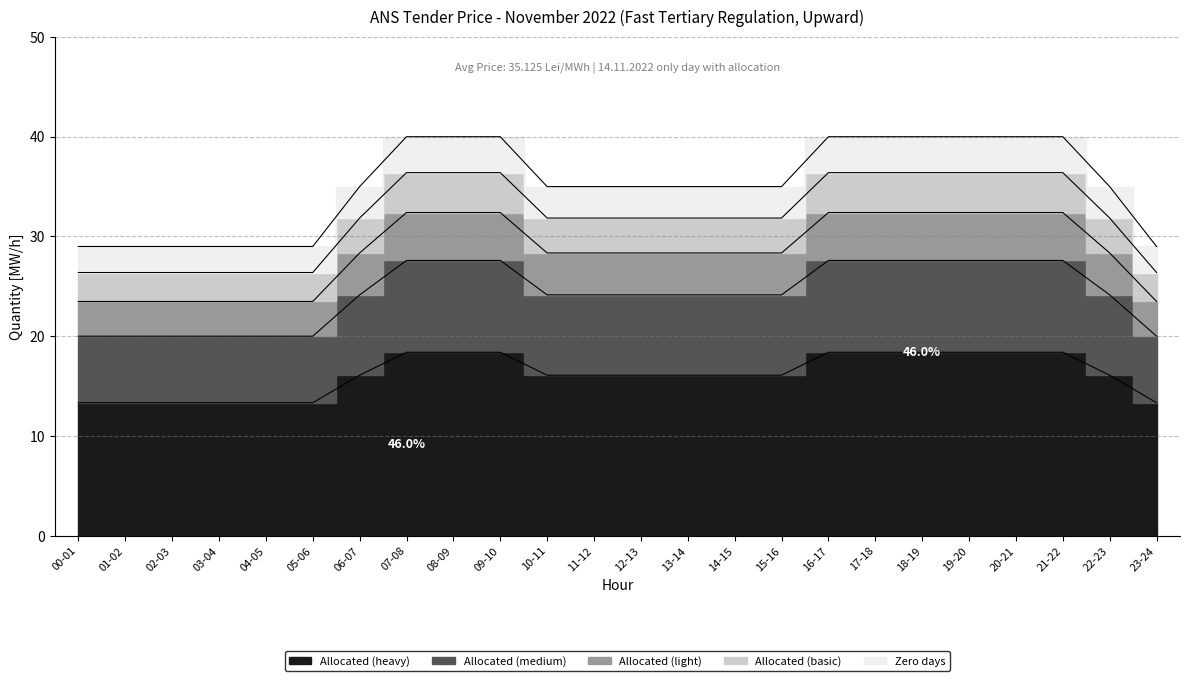

List the labels in order of value, smallest first.

00-01, 01-02, 02-03, 03-04, 04-05, 05-06, 23-24, 06-07, 10-11, 11-12, 12-13, 13-14, 14-15, 15-16, 22-23, 07-08, 08-09, 09-10, 16-17, 17-18, 18-19, 19-20, 20-21, 21-22